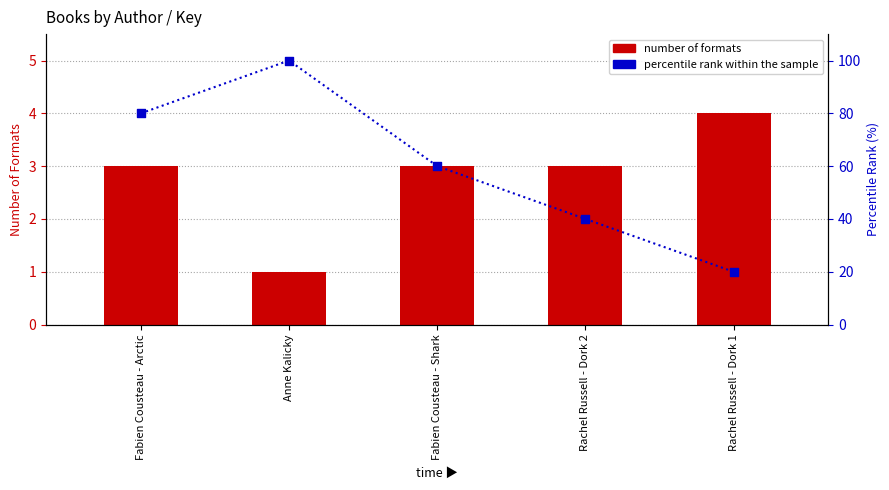

Which series reaches the maximum Y coordinate?

percentile rank within the sample